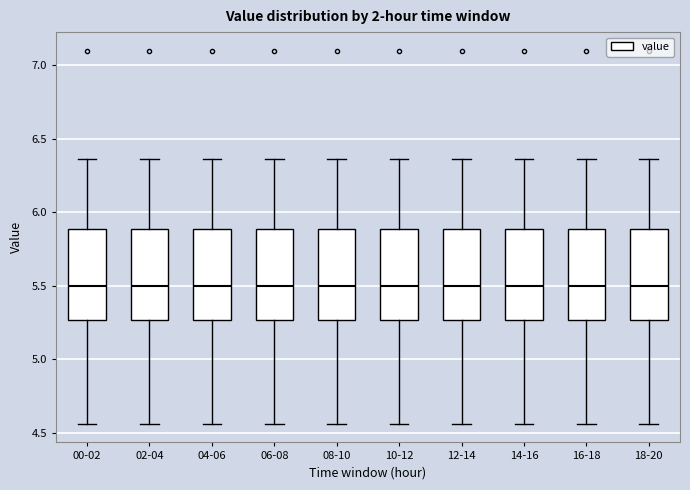

Where does the upper whisker of the box for 16-18 end on the y-axis? The values are not printed on the chart, so give them approximately, as read against the axis.

6.35